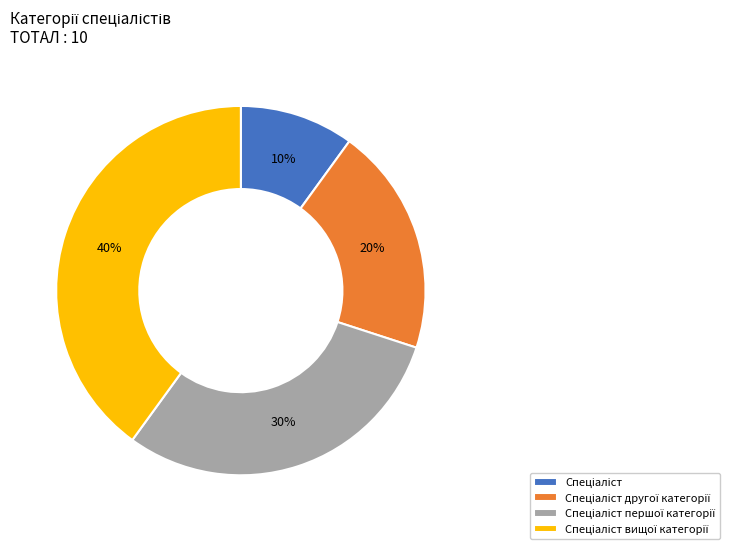

Does any single category account for the majority?

No